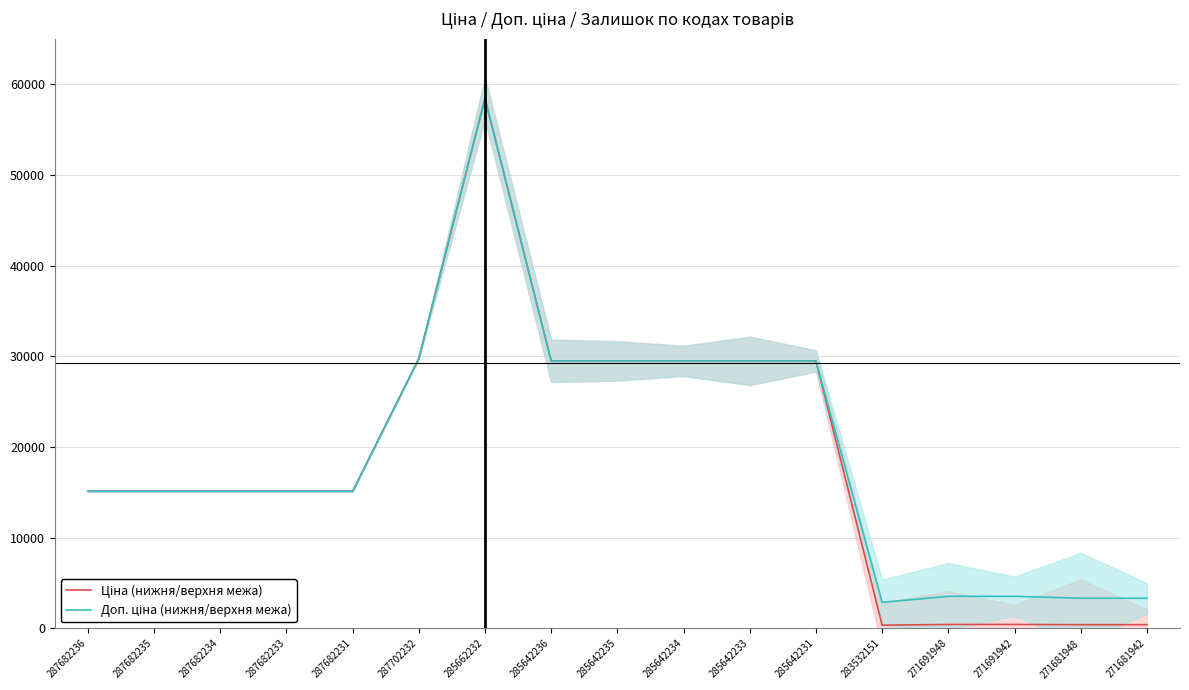

Is it true that Доп. ціна (нижня/верхня межа) equals 39277.6 at 285642231?

False